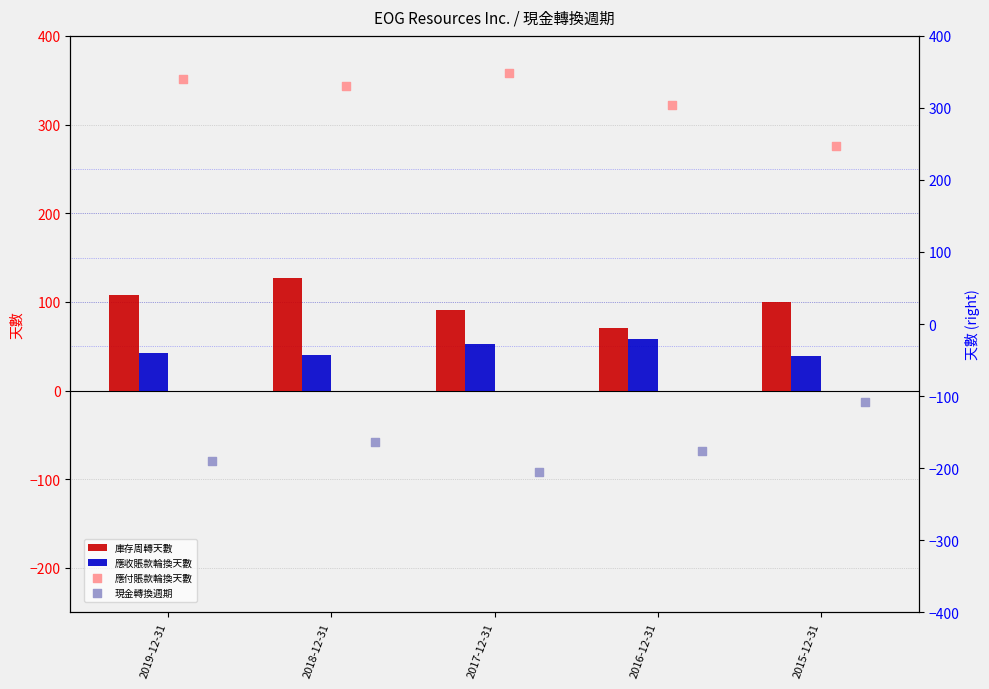

Is the value of 庫存周轉天數 at 2018-12-31 greater than the value of 應收賬款輪換天數 at 2019-12-31?

Yes